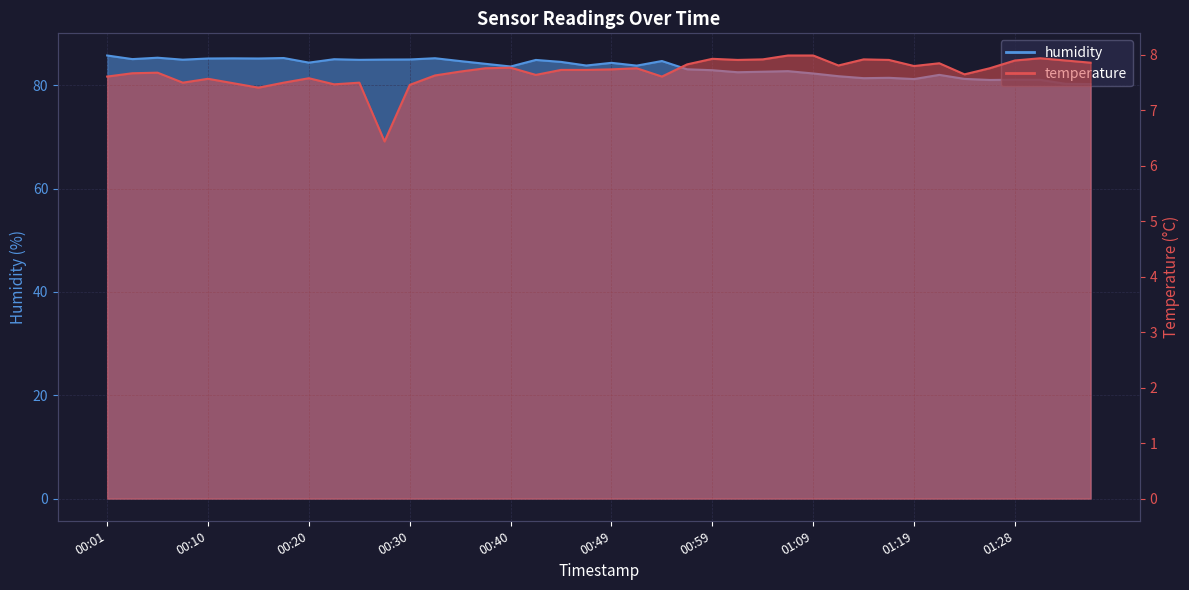

True or false: humidity and temperature cross at least once.

False